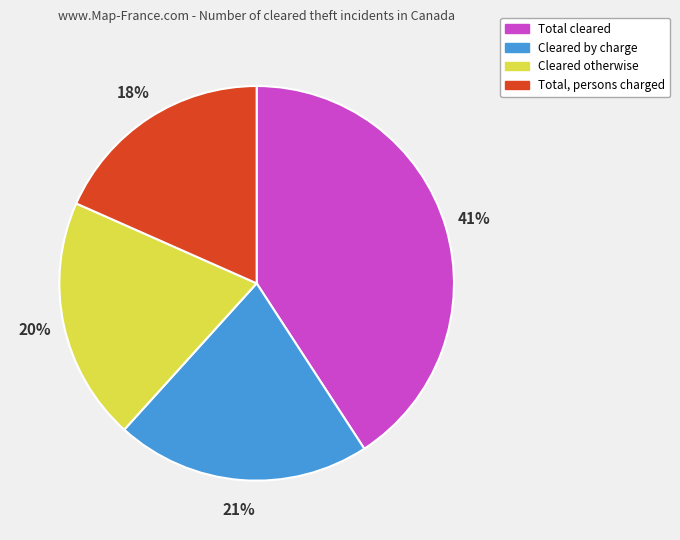

Count the number of slices in the pie.

4